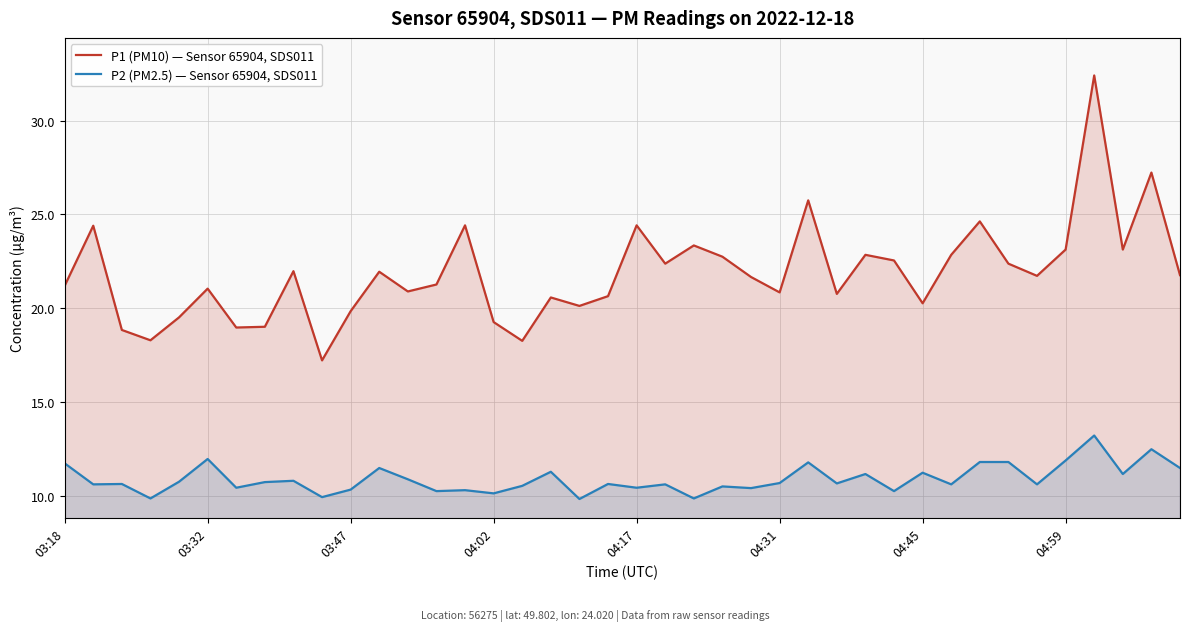

Where is P2 (PM2.5) — Sensor 65904, SDS011 nearest to the value 11?

12